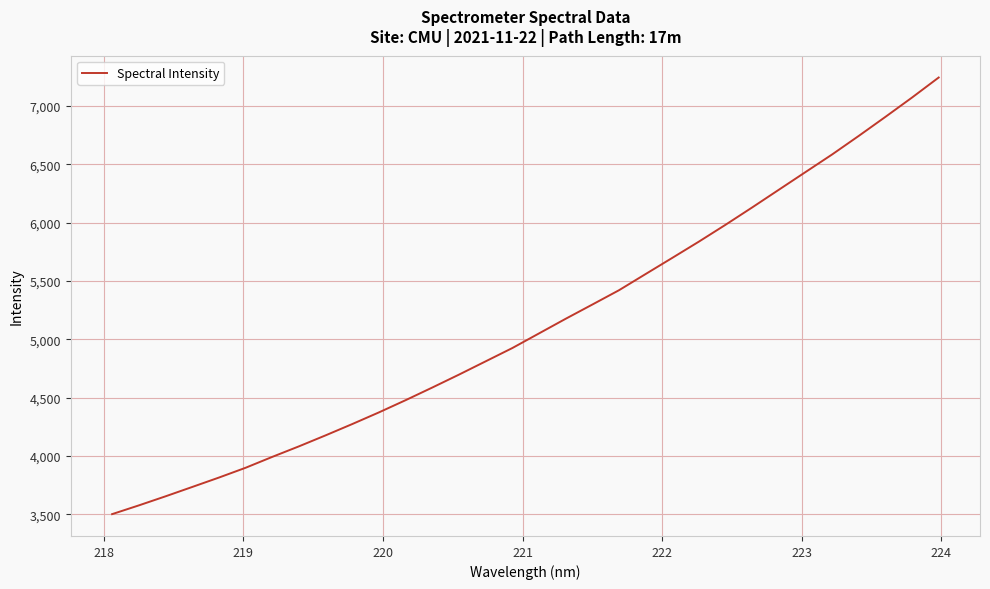

Reading left to right, what are all the values shown in this chart?

3500.9	3575.8	3653.5	3733.6	3814.2	3898.2	3991.5	4081.9	4176.2	4273.1	4373.1	4477.8	4586.1	4696.8	4810.6	4924.4	5049.8	5175.1	5297.1	5419.8	5558.7	5697.2	5836.7	5981.1	6129.8	6281.3	6432.7	6583.7	6742.8	6905.7	7071.5	7243.0